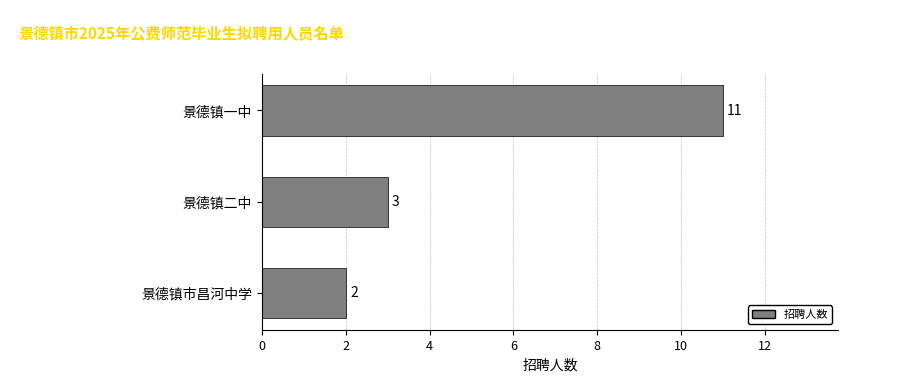

Reading top to bottom, what are all the values shown in this chart?

11	3	2